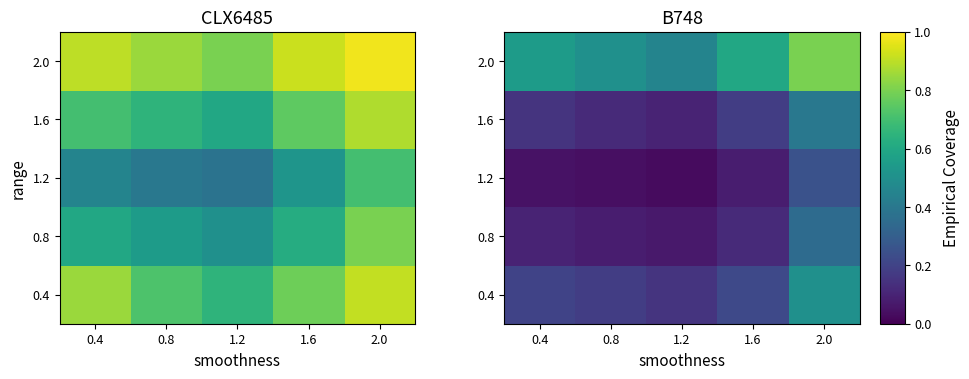

What is the total value across all series at 1.6?

1.2